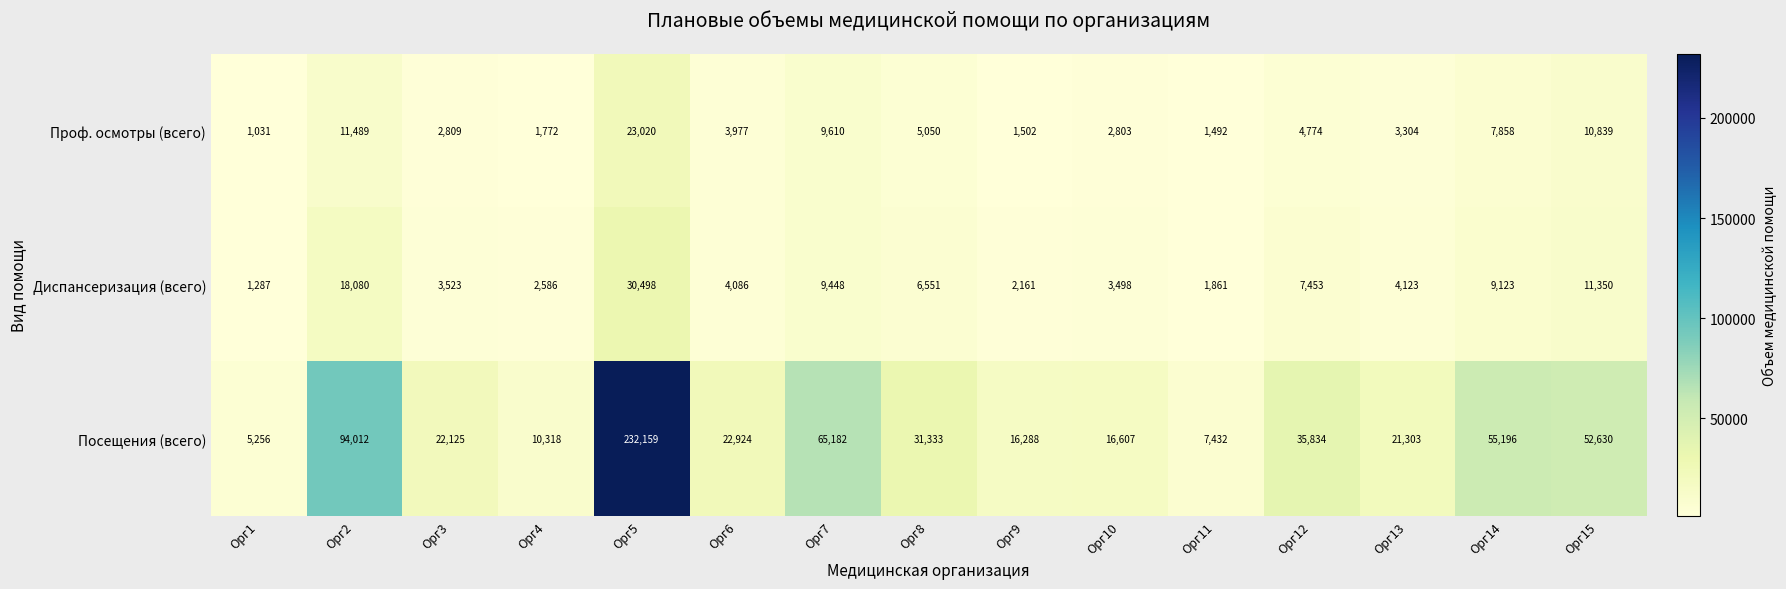

What is the sum of all Посещения (всего) values?

688599